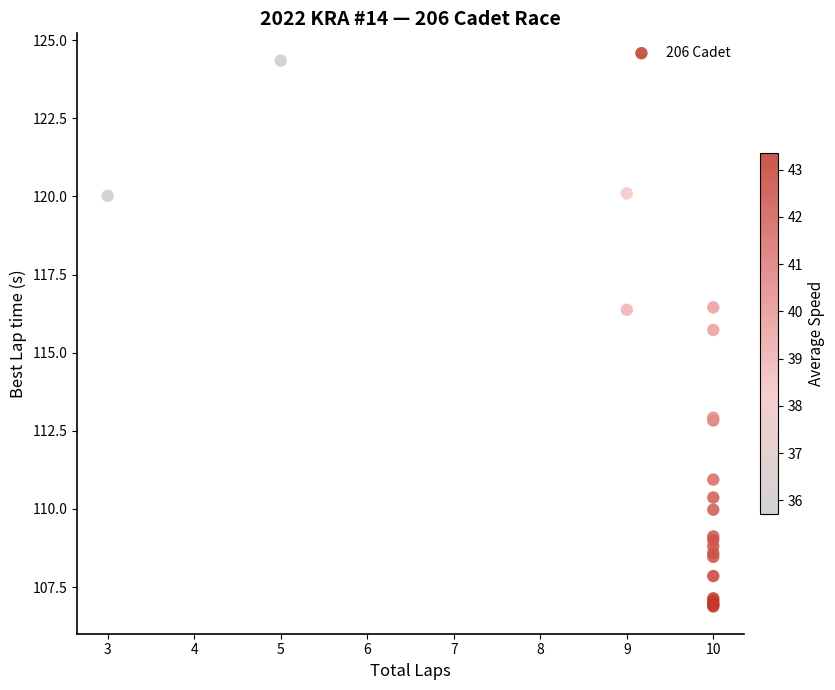

What Y value in the scatter plot is closest to 115?

115.7